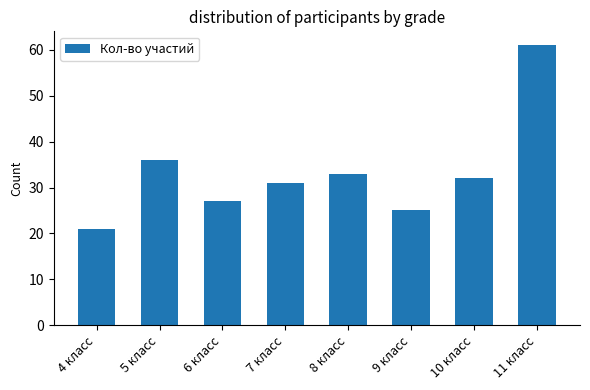

Which has a higher value, 5 класс or 10 класс?

5 класс